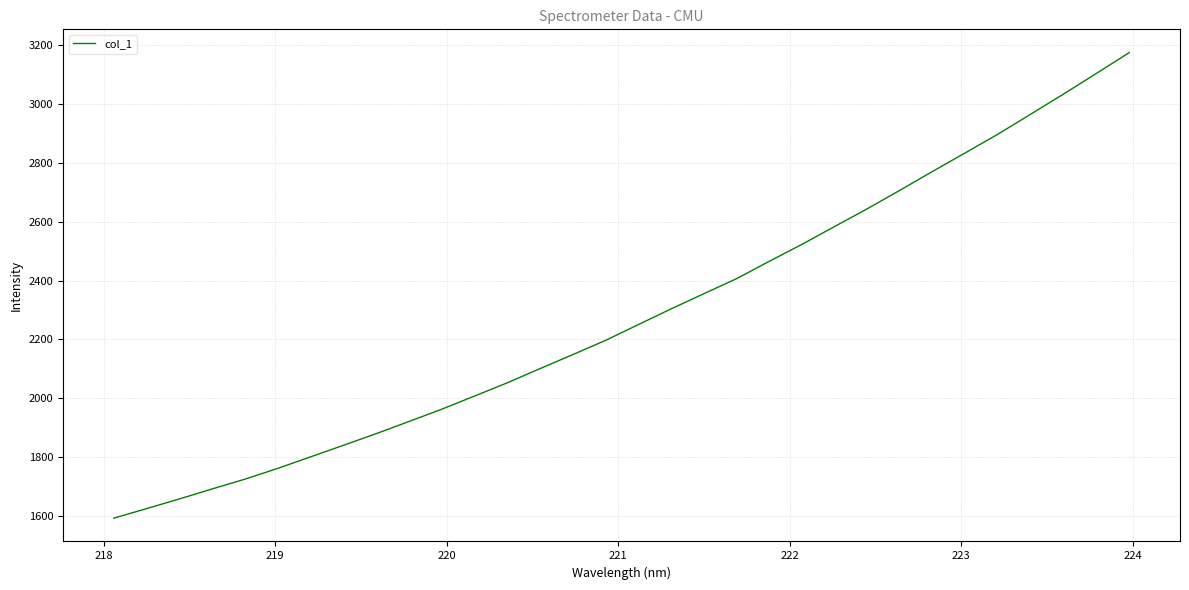

What is the greatest value displayed?

3175.2